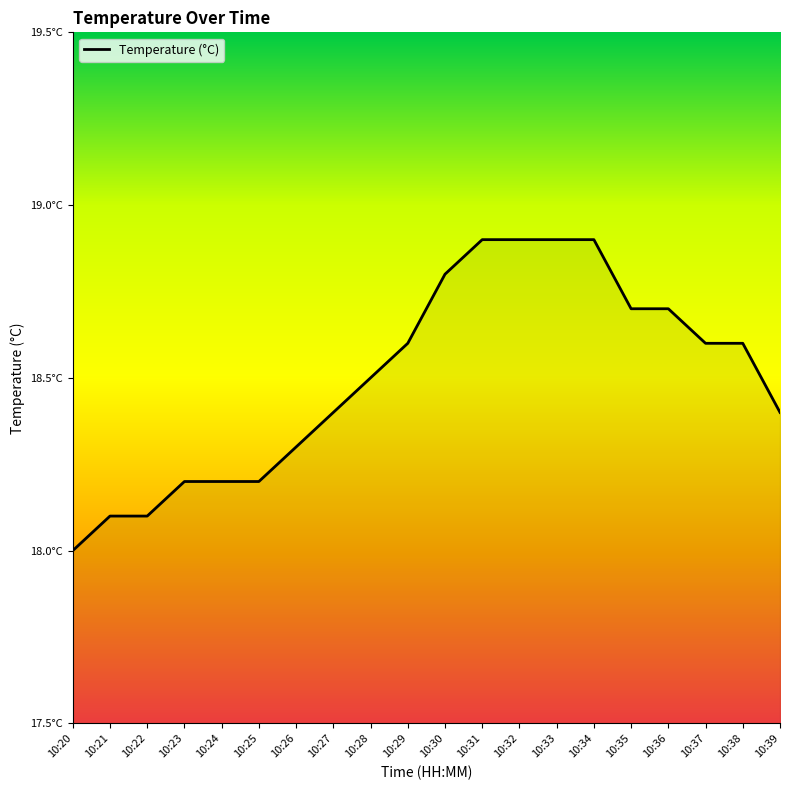

Does the chart display data point markers on the line(s)?

No